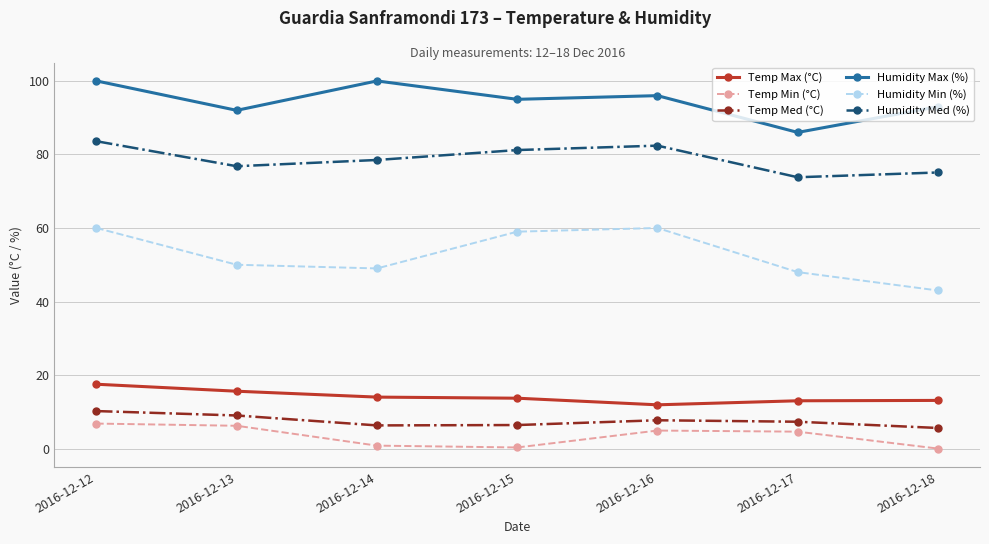

How many lines are shown in the chart?

6